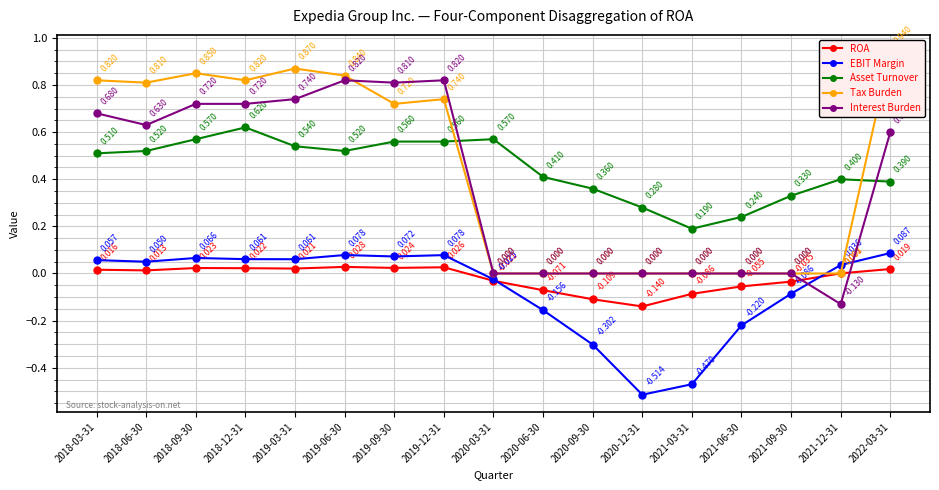

True or false: Asset Turnover has a value of 1.0 at 2018-12-31.

False